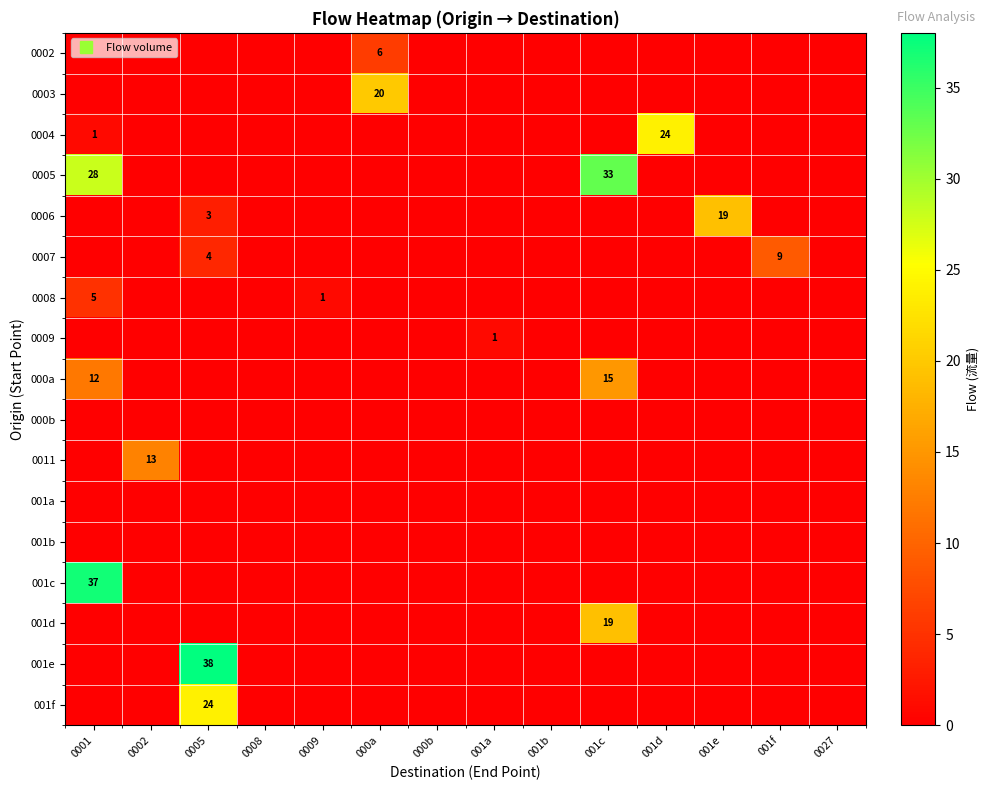

Is the value of 0006 at 000a greater than the value of 001b at 0002?

No